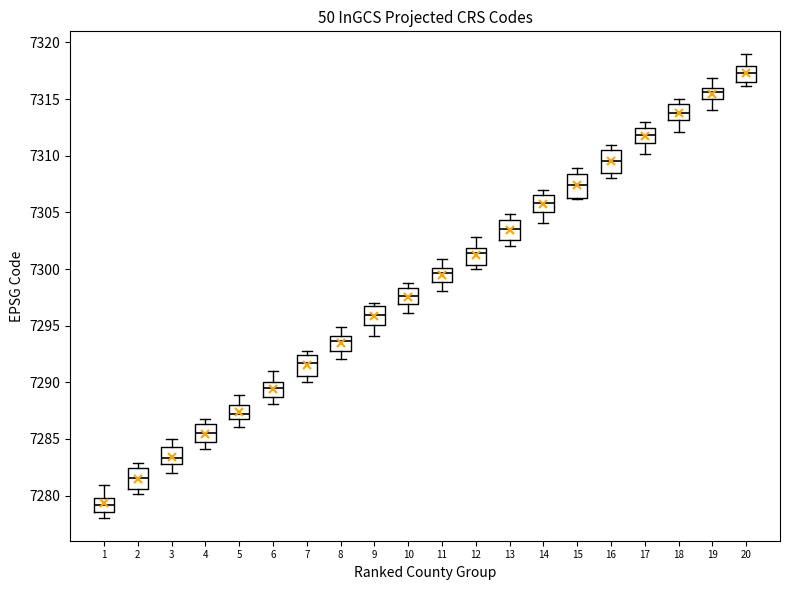

Reading left to right, read every box against the y-axis: the position of its median line, the range the box covers, and the ends of its whiskers. The values are not printed on the chart, so give them approximately, as read against the axis.

1: median 7279.0, box 7278.5 to 7280.0, whiskers 7278.0 to 7281.0
2: median 7281.5, box 7280.5 to 7282.5, whiskers 7280.0 to 7283.0
3: median 7283.5, box 7283.0 to 7284.5, whiskers 7282.0 to 7285.0
4: median 7285.5, box 7284.5 to 7286.5, whiskers 7284.0 to 7287.0
5: median 7287.0 (just above the box's lower edge), box 7287.0 to 7288.0, whiskers 7286.0 to 7289.0
6: median 7289.5, box 7288.5 to 7290.0, whiskers 7288.0 to 7291.0
7: median 7291.5, box 7290.5 to 7292.5, whiskers 7290.0 to 7293.0
8: median 7293.5, box 7293.0 to 7294.0, whiskers 7292.0 to 7295.0
9: median 7296.0, box 7295.0 to 7296.5, whiskers 7294.0 to 7297.0
10: median 7297.5, box 7297.0 to 7298.5, whiskers 7296.0 to 7298.5 (just above the box's upper edge)
11: median 7299.5, box 7299.0 to 7300.0, whiskers 7298.0 to 7301.0
12: median 7301.5, box 7300.5 to 7302.0, whiskers 7300.0 to 7303.0
13: median 7303.5, box 7302.5 to 7304.5, whiskers 7302.0 to 7305.0
14: median 7306.0, box 7305.0 to 7306.5, whiskers 7304.0 to 7307.0
15: median 7307.5, box 7306.5 to 7308.5, whiskers 7306.0 to 7309.0
16: median 7309.5, box 7308.5 to 7310.5, whiskers 7308.0 to 7311.0
17: median 7312.0, box 7311.0 to 7312.5, whiskers 7310.0 to 7313.0
18: median 7314.0, box 7313.0 to 7314.5, whiskers 7312.0 to 7315.0
19: median 7315.5, box 7315.0 to 7316.0, whiskers 7314.0 to 7317.0
20: median 7317.5, box 7316.5 to 7318.0, whiskers 7316.0 to 7319.0